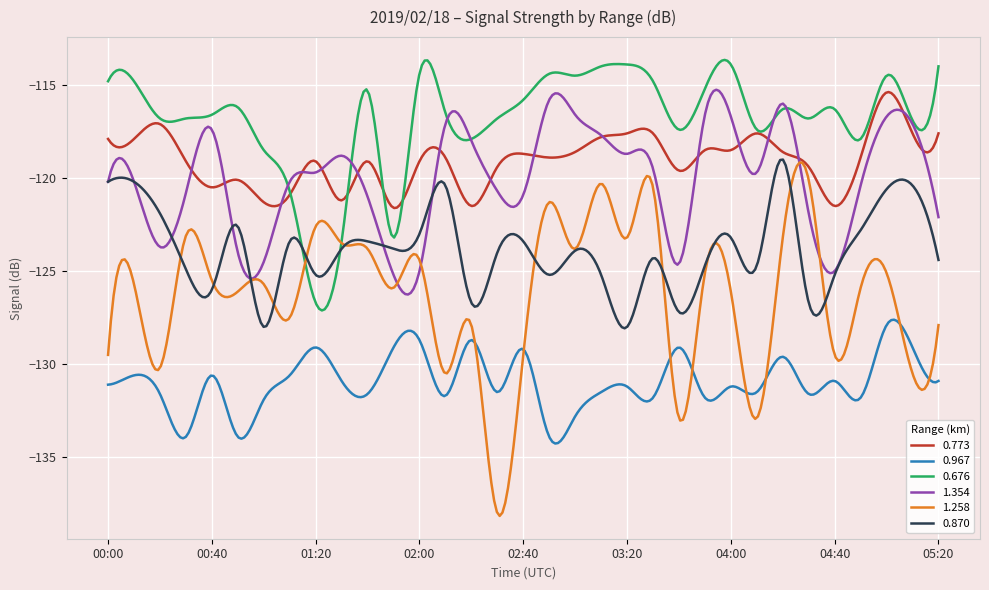

Which series has the largest total across all categories?

0.676